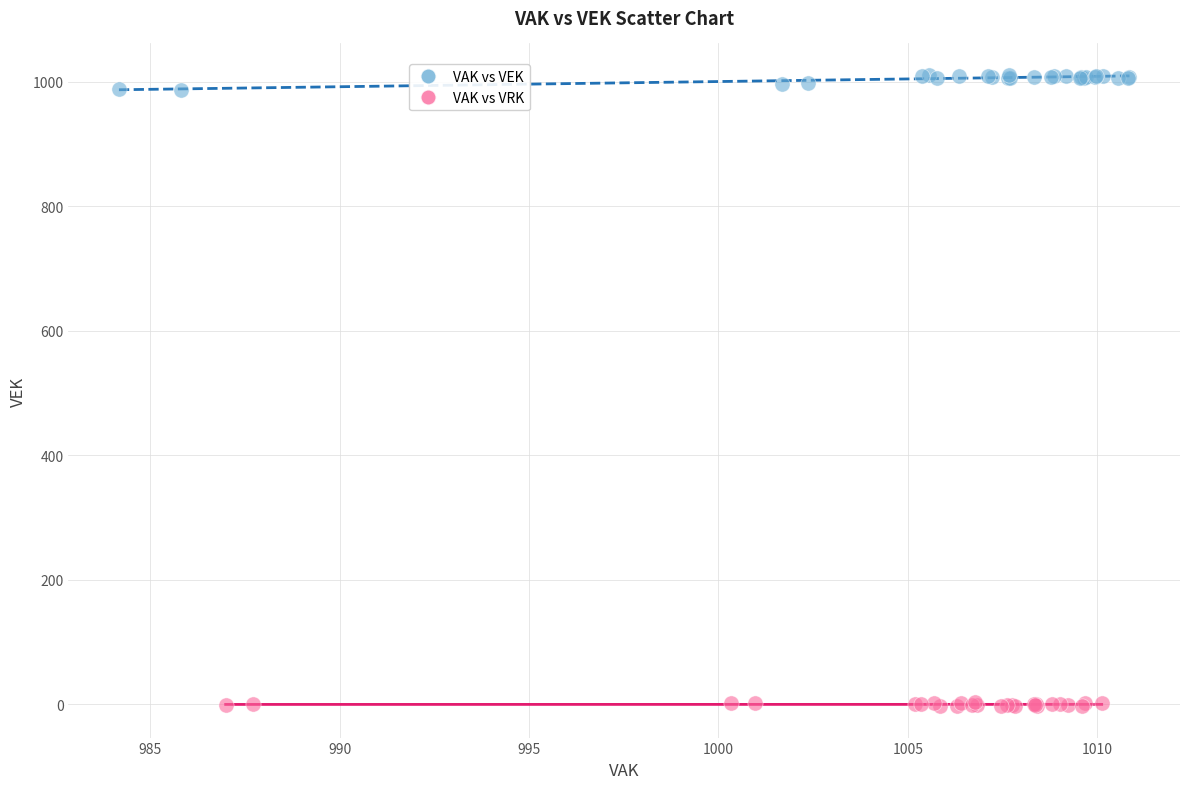

Which series reaches the maximum Y coordinate?

VAK vs VEK